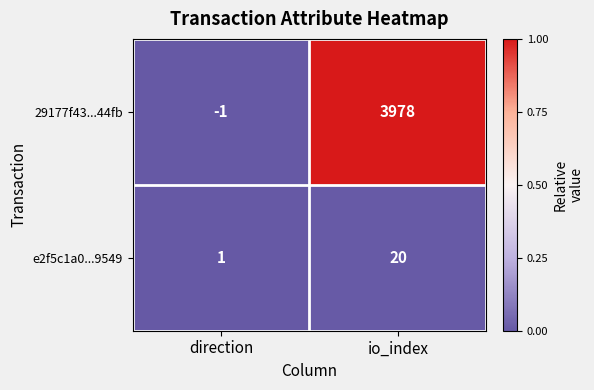

Between direction and io_index, which series saw the biggest shift?

29177f43...44fb